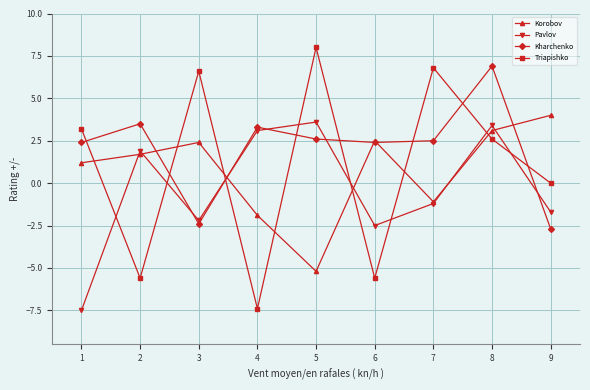

At which category does Pavlov reach its first local peak?

2